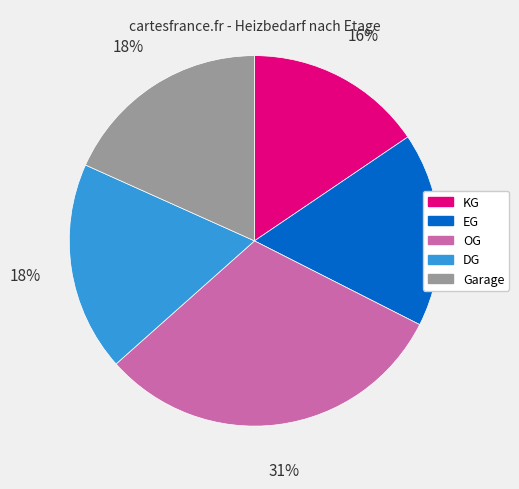

What percentage is the EG slice, to the nearest percent?

17%